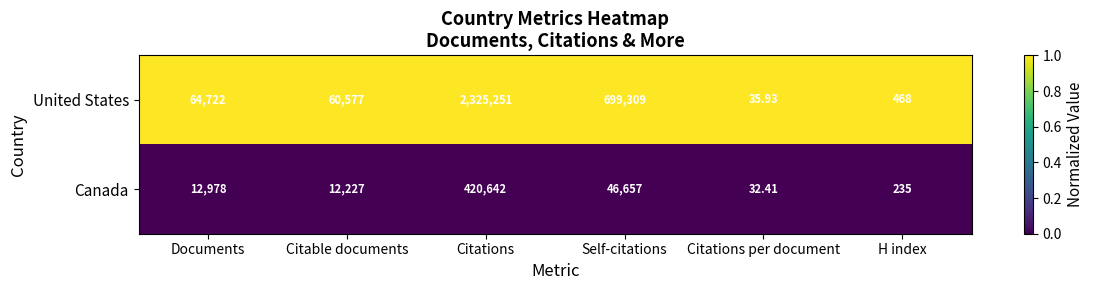

At which category is the sum across all series the highest?

Citations